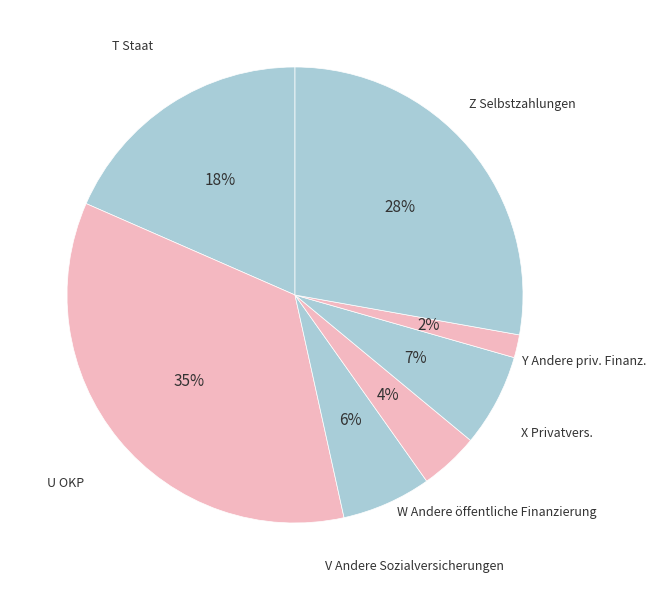

Combined, do Z Selbstzahlungen and X Privatvers. account for over 50%?

No